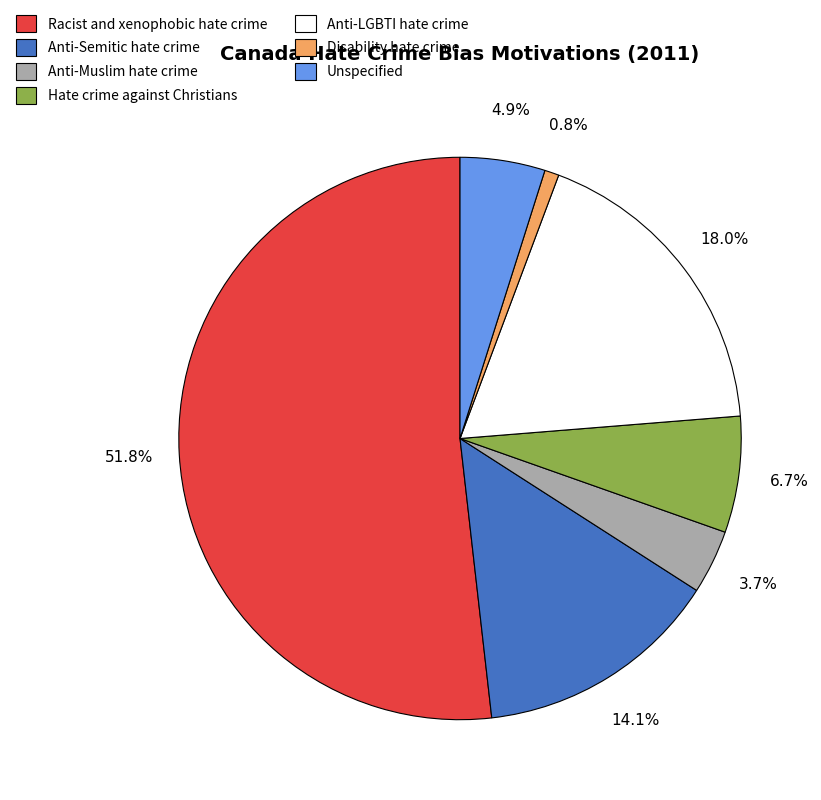

To the nearest percent, what portion does Anti-Semitic hate crime represent?

14%